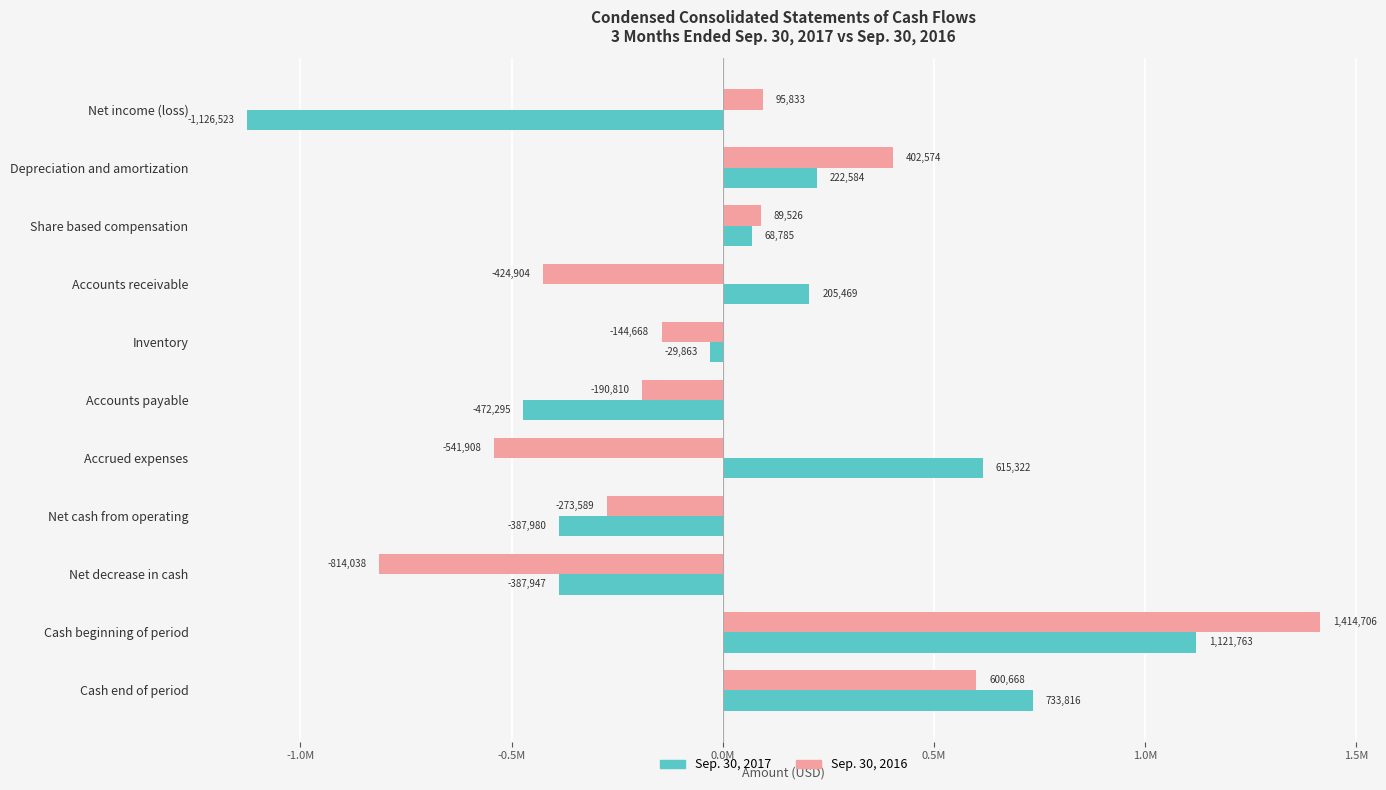

What is the value of the Sep. 30, 2017 bar at the 4th from the left?

205469